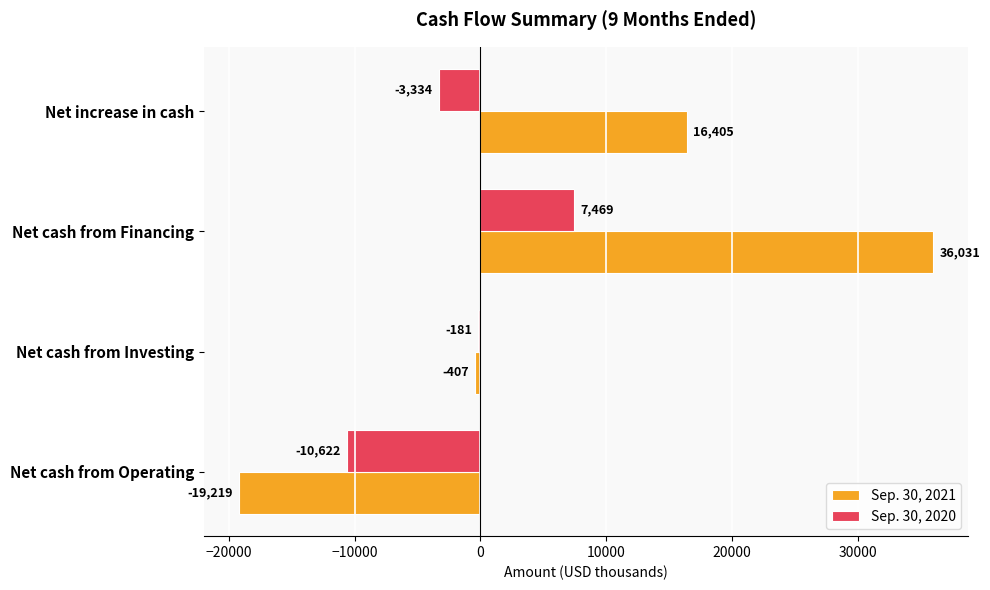

What is the total value across all series at Net cash from Operating?

-29841